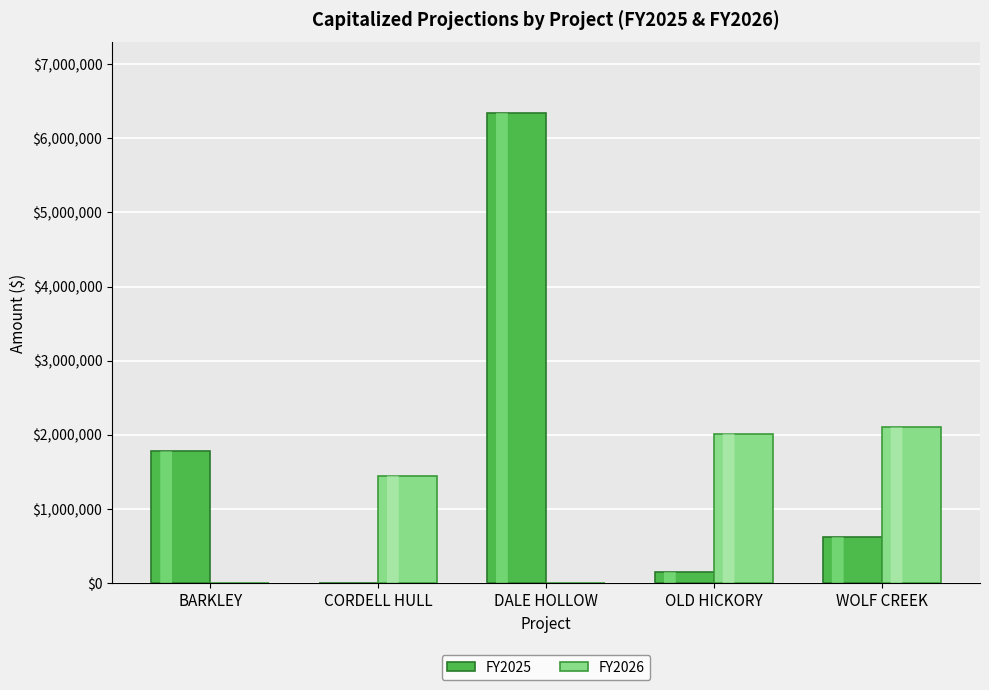

Which series has the largest range (max minus min)?

FY2025